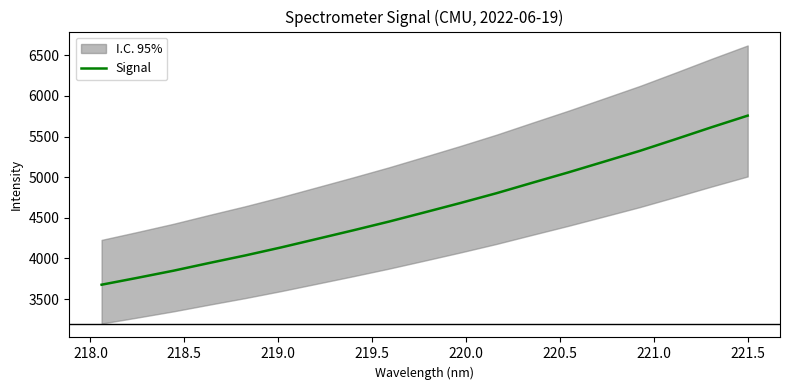

What is the minimum value for Signal?

3676.5